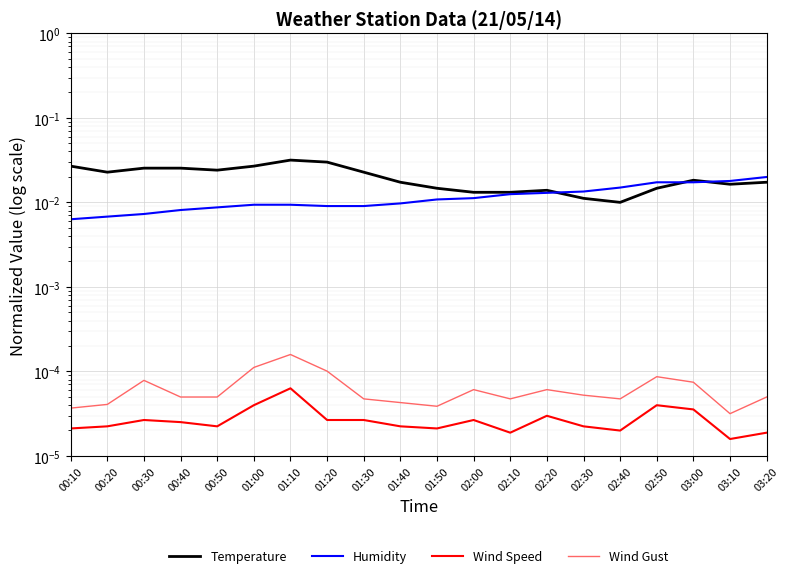

Which category has the lowest value in the Temperature series?

02:40